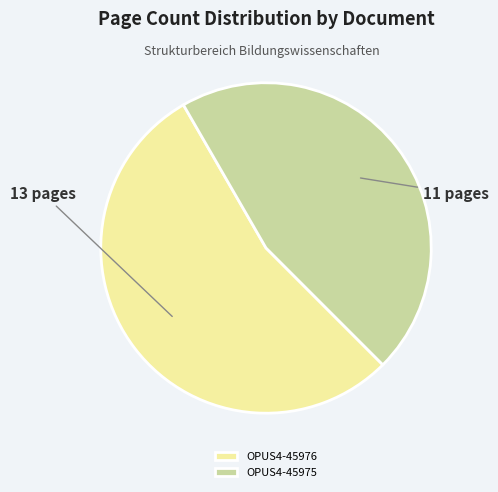

Which slice represents more than half of the pie?

OPUS4-45976